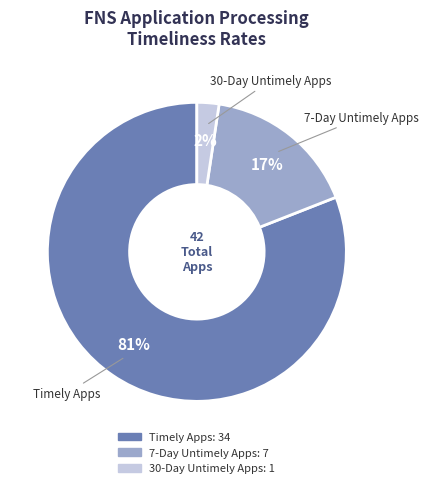

To the nearest percent, what percentage of the pie is 30-Day Untimely Apps?

2%